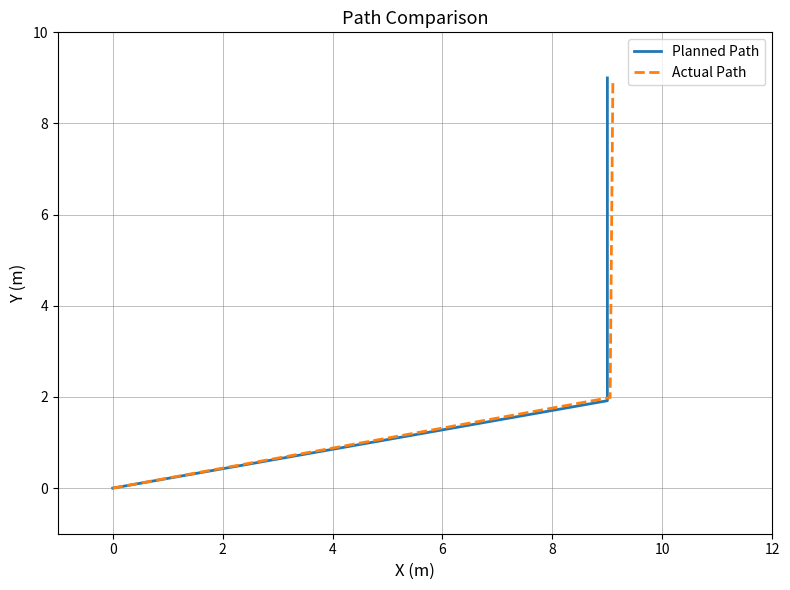

What is the maximum value for Actual Path?

8.9